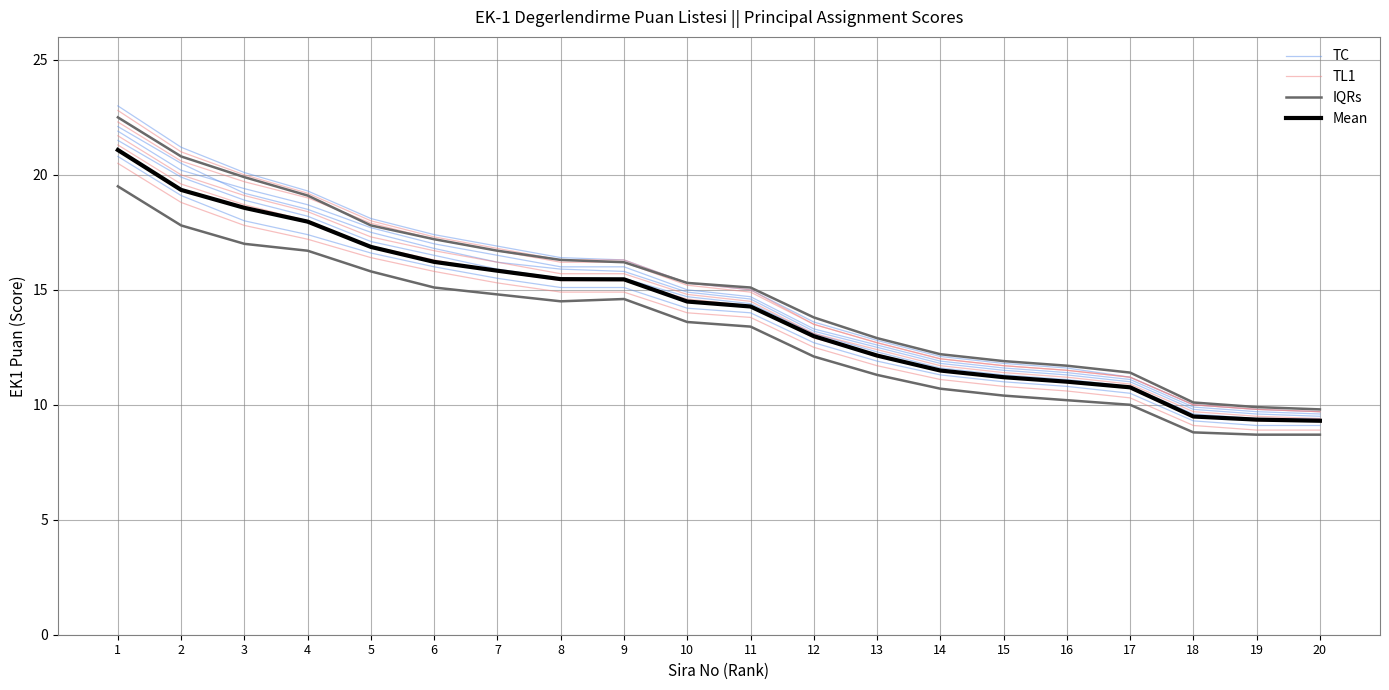

Is it true that Mean equals 12.1 at 13?

True